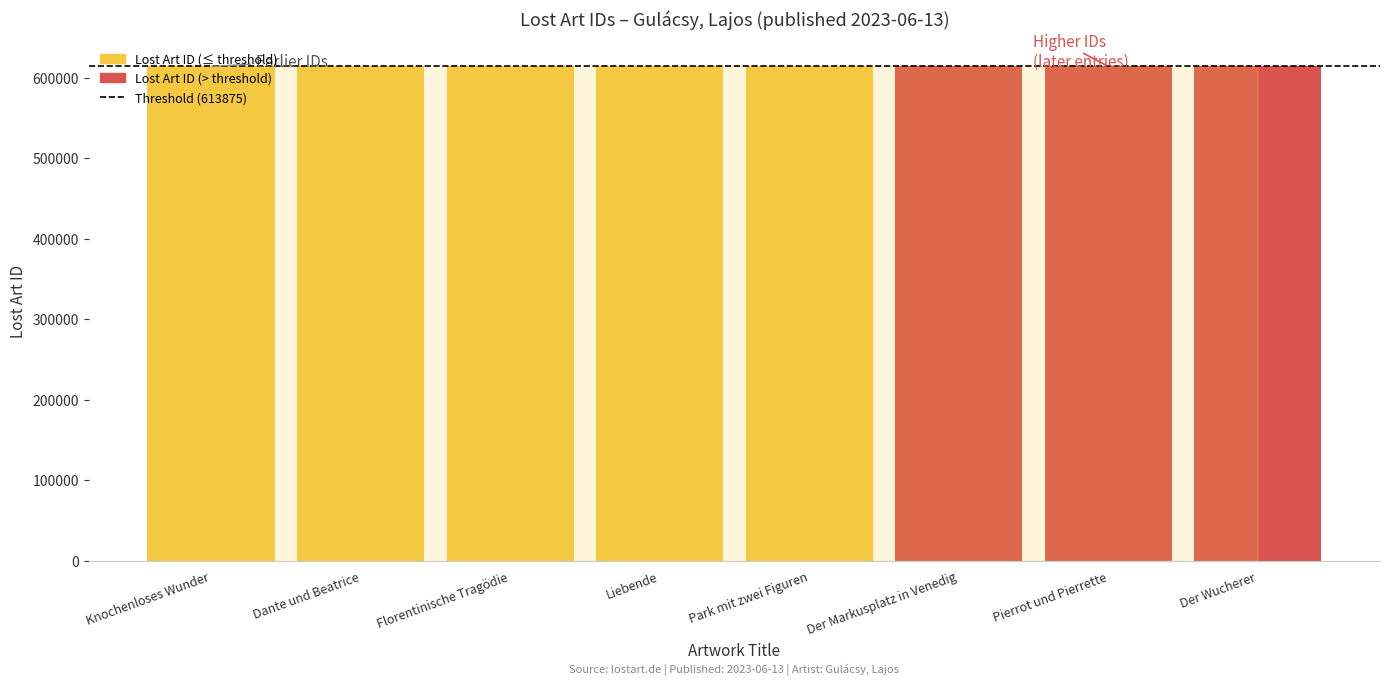

How many bars are there in total?

8